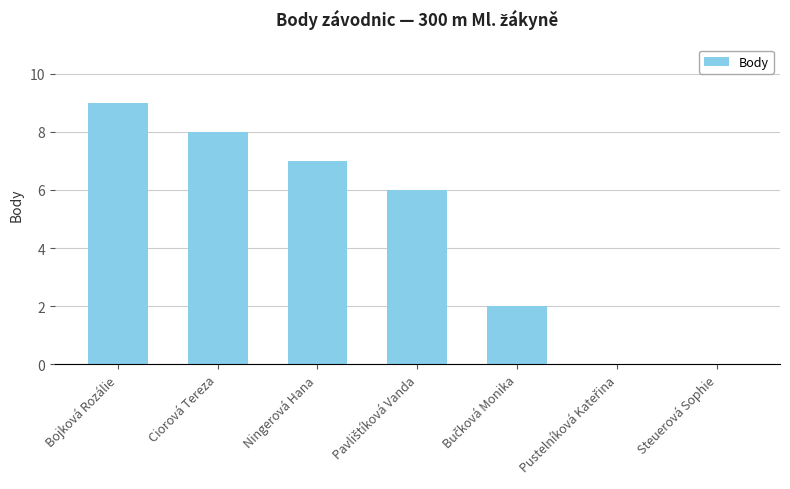

Where does the data first go above 6?

Bojková Rozálie